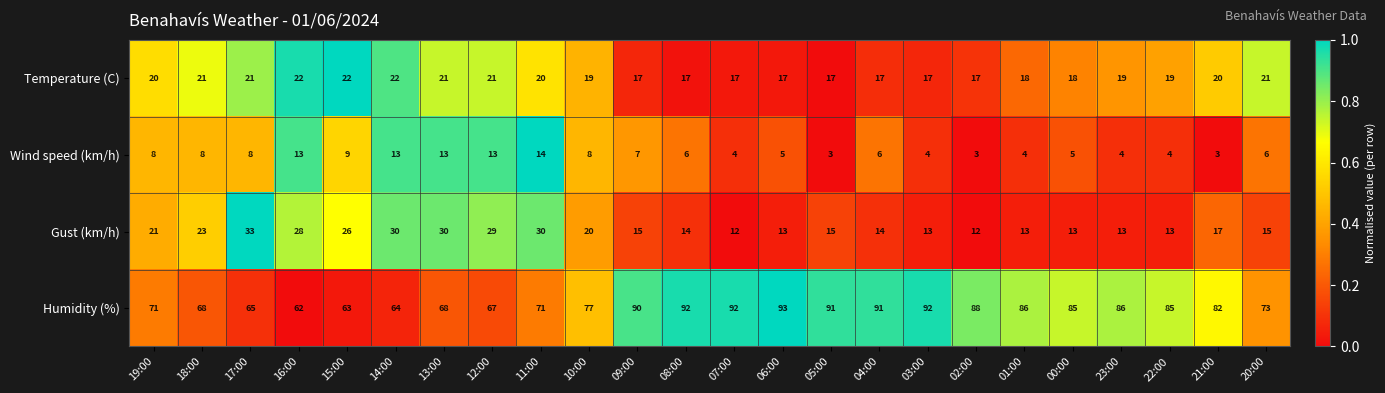

How many data points does each series have?

24